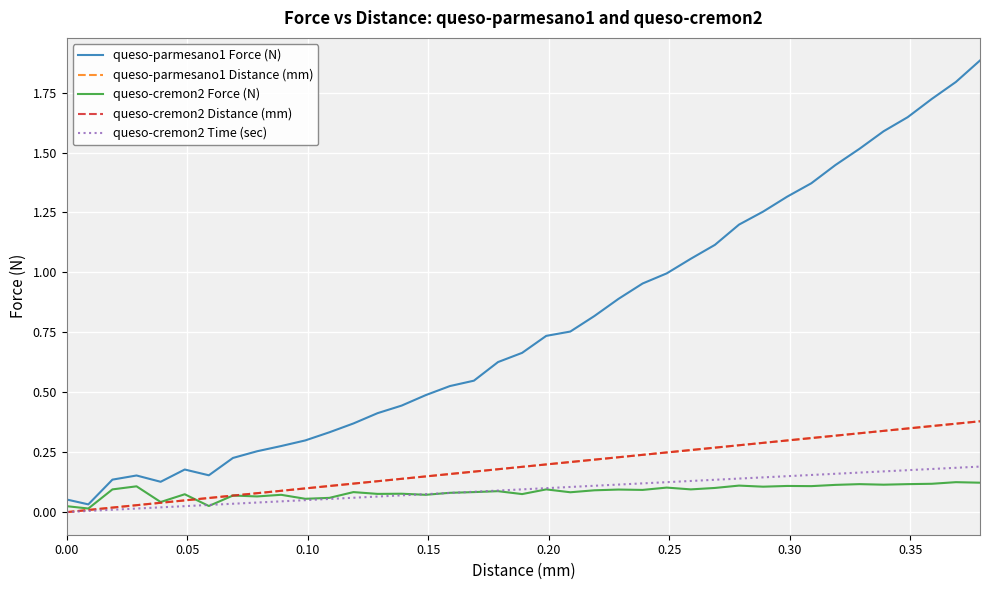

Does the chart have visible grid lines?

Yes